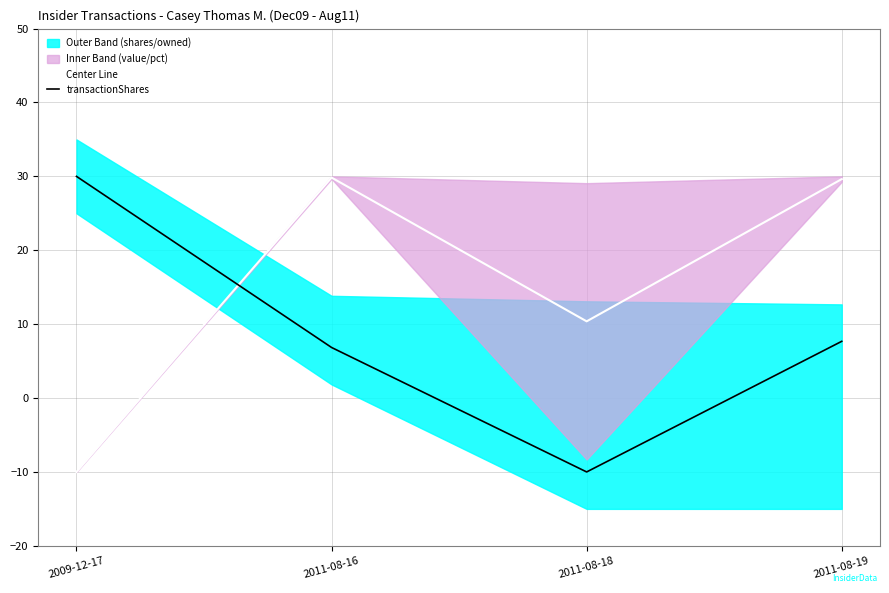

At which label does Center Line reach its peak?

2011-08-16